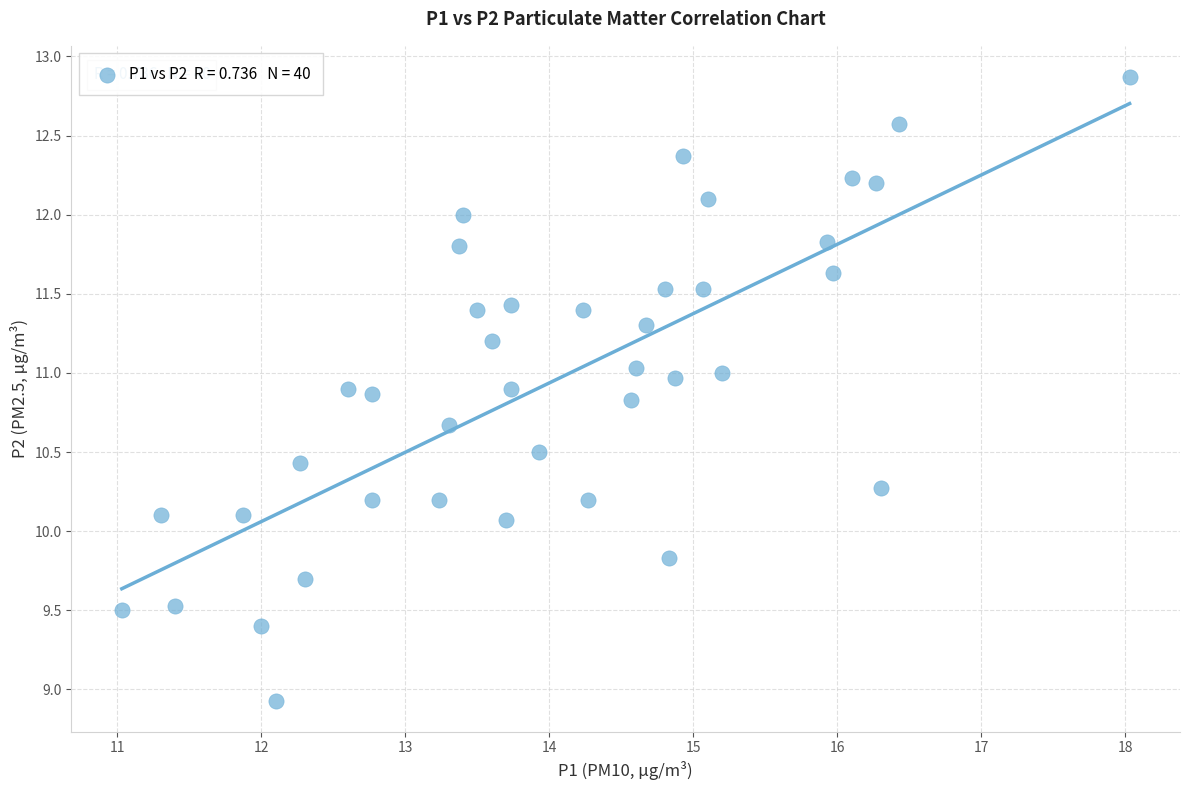

What is the range of X values (max minus min)?

7.0